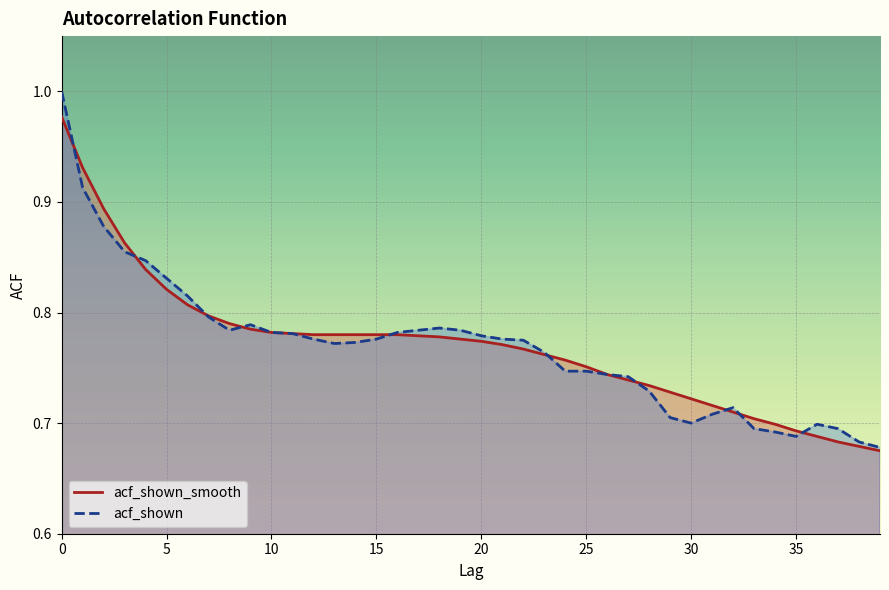

The value of acf_shown at 14 is 0.8. True or false?

True